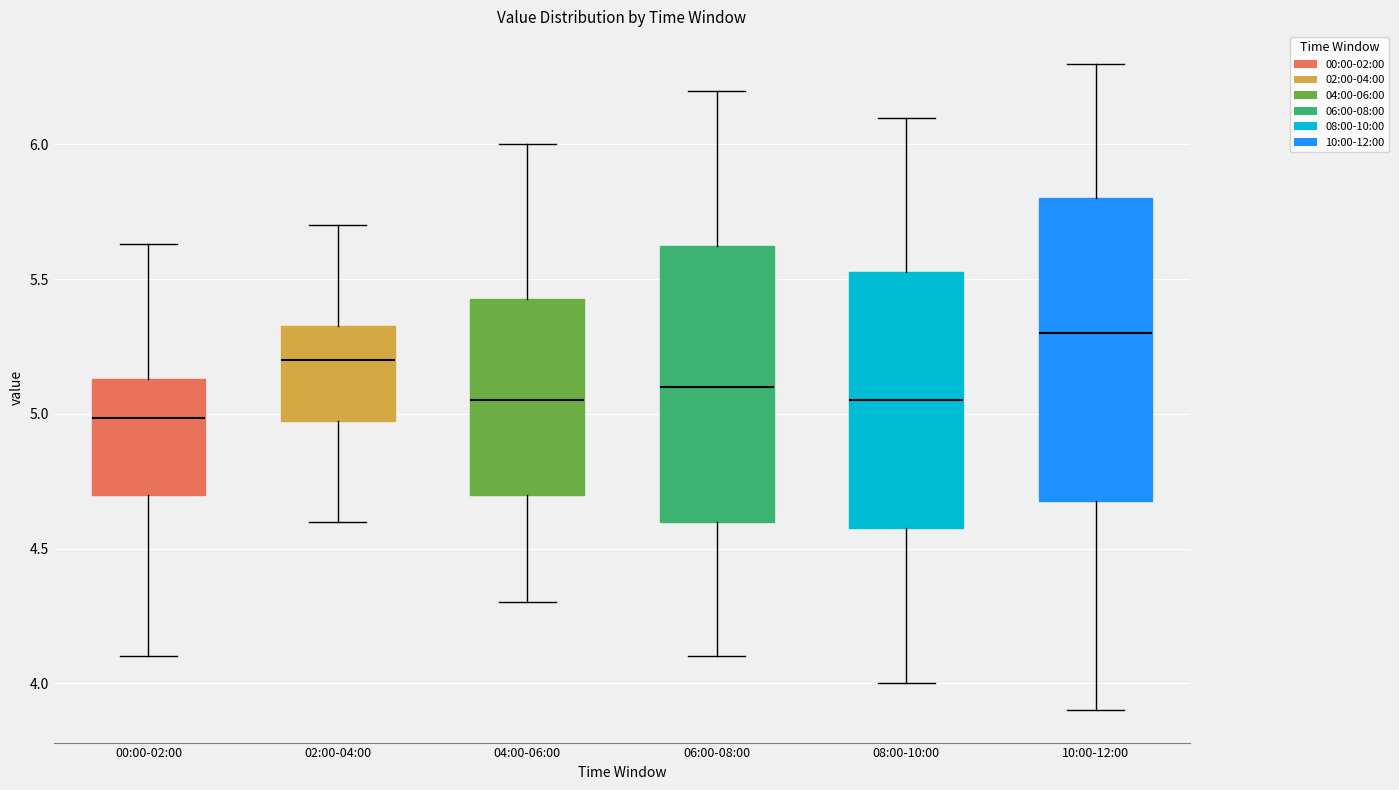

Reading left to right, read every box against the y-axis: the position of its median line, the range the box covers, and the ends of its whiskers. The values are not printed on the chart, so give them approximately, as read against the axis.

00:00-02:00: median 5.00, box 4.70 to 5.15, whiskers 4.10 to 5.65
02:00-04:00: median 5.20, box 5.00 to 5.35, whiskers 4.60 to 5.70
04:00-06:00: median 5.05, box 4.70 to 5.45, whiskers 4.30 to 6.00
06:00-08:00: median 5.10, box 4.60 to 5.65, whiskers 4.10 to 6.20
08:00-10:00: median 5.05, box 4.60 to 5.55, whiskers 4.00 to 6.10
10:00-12:00: median 5.30, box 4.70 to 5.80, whiskers 3.90 to 6.30